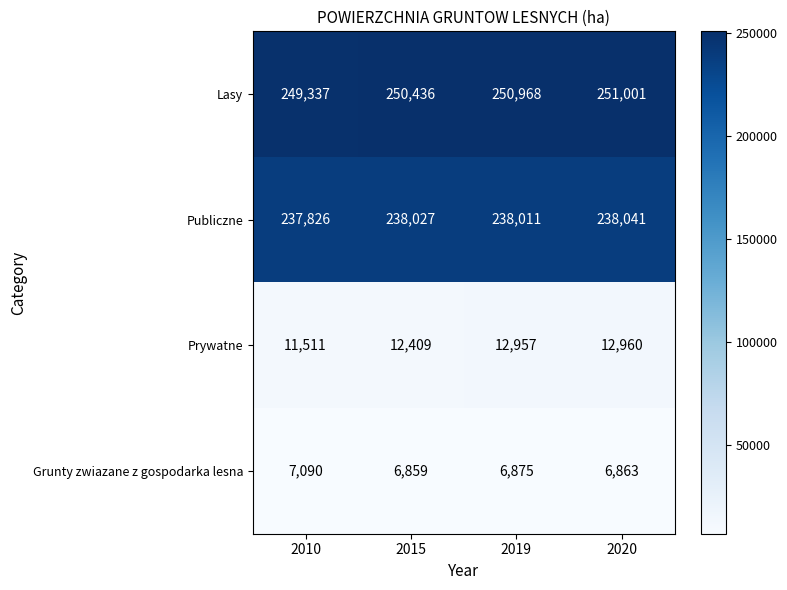

Which series has the largest total across all categories?

Lasy